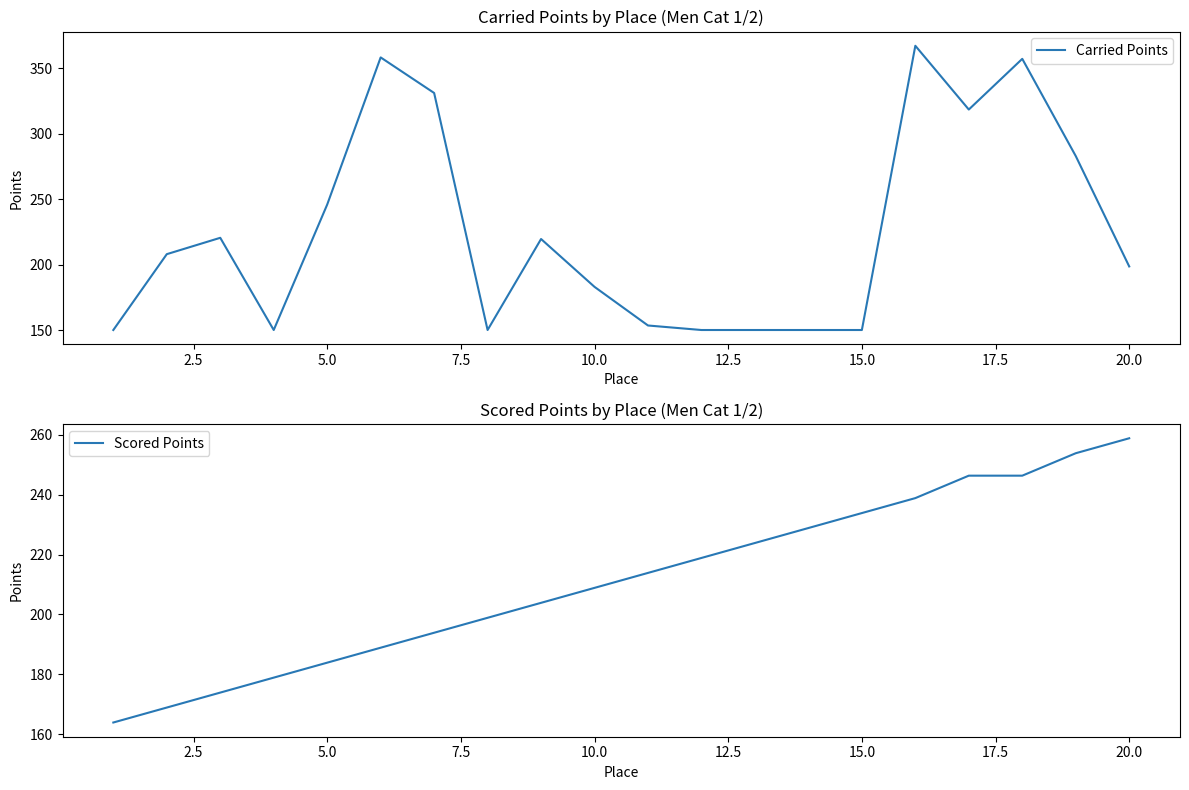

What is the minimum value for Carried Points?

150.0